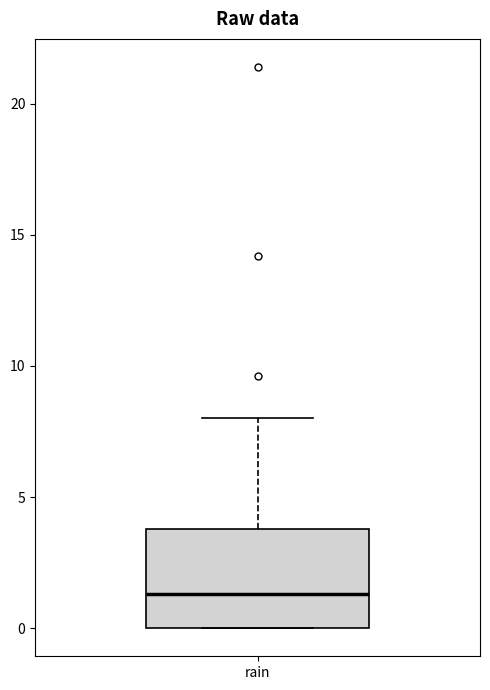

Transcribe this box plot: give where the median line is, the range the box spans, and where the two whiskers end, as read against the y-axis. The values are not printed on the chart, so give them approximately, as read against the axis.

median 1.5, box 0.0 to 4.0, whiskers 0.0 to 8.0